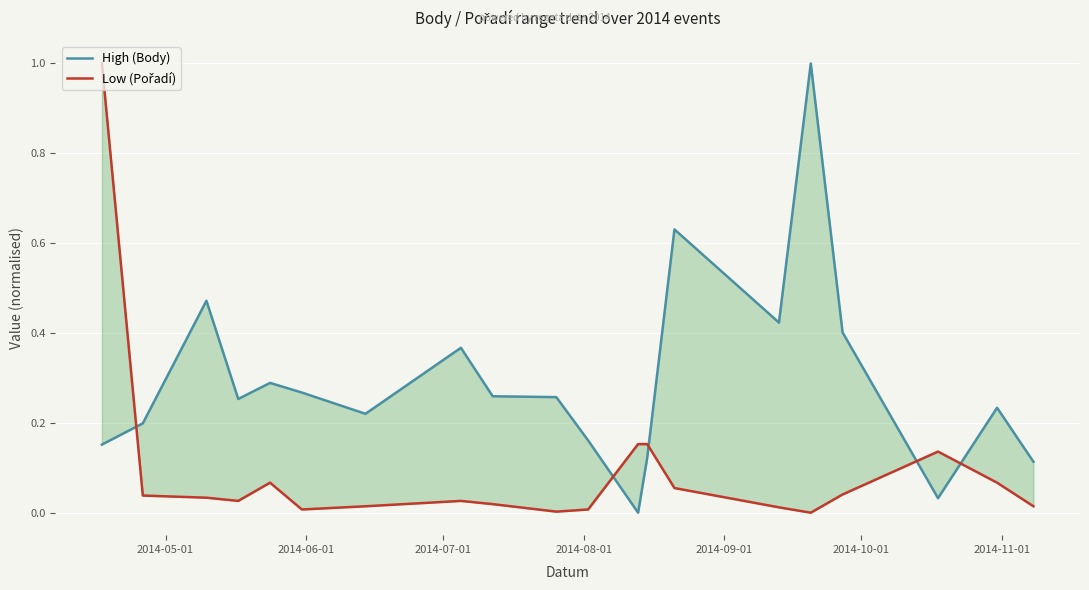

Rank the series by their maximum value, from lowest to highest.

High (Body), Low (Pořadí)